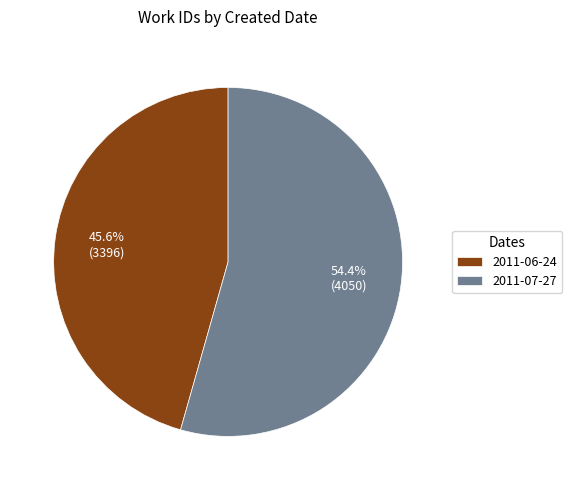

Which slice is the smallest?

2011-06-24